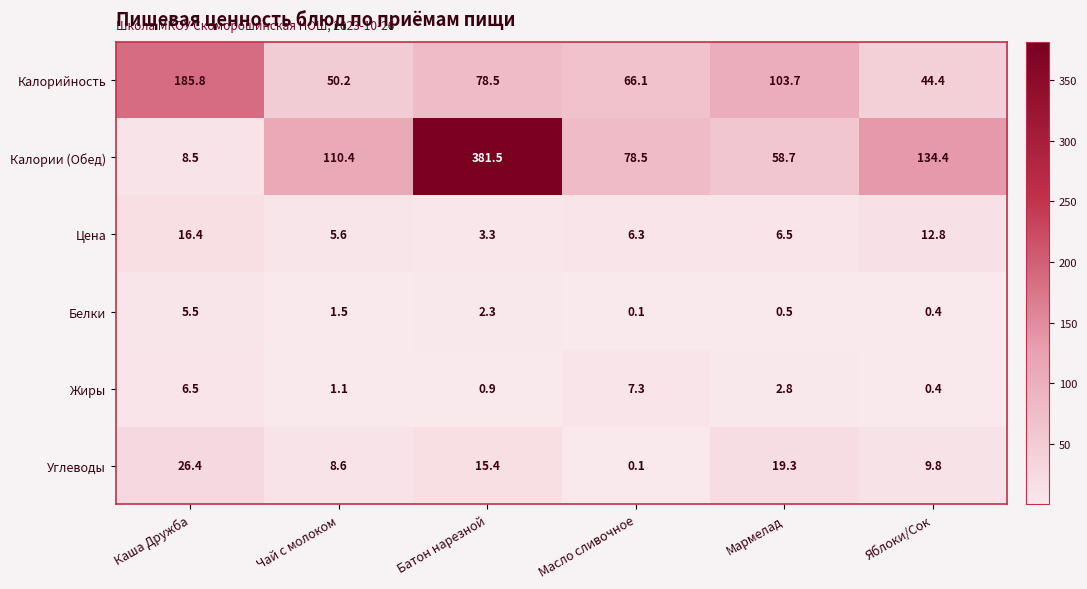

Which series changed the most between Чай с молоком and Яблоки/Сок?

Калории (Обед)